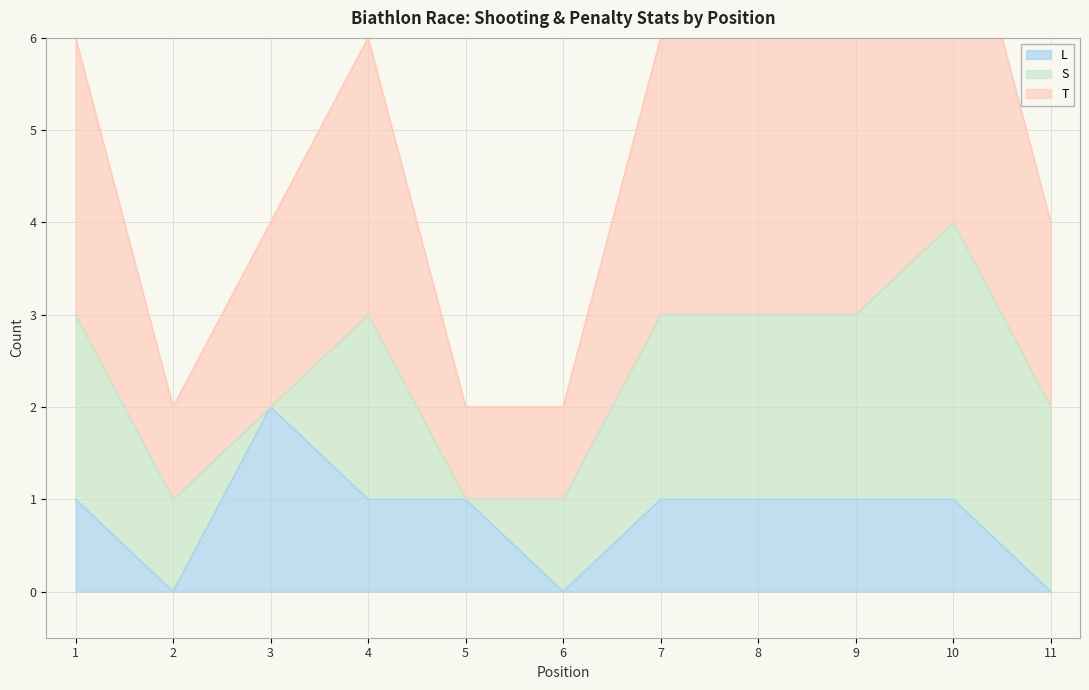

At which label does L reach its peak?

3